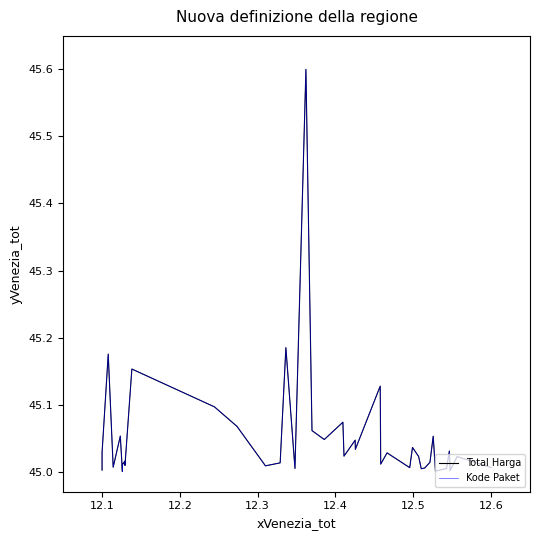

Does the chart display data point markers on the line(s)?

No